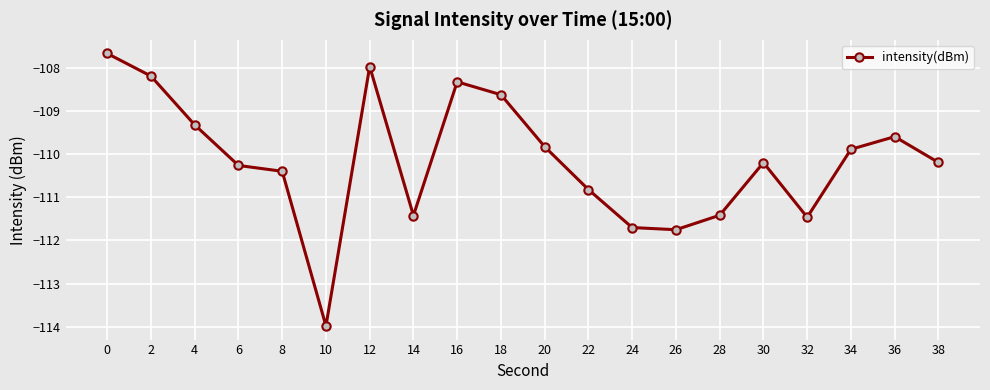

What is the minimum value shown in the chart?

-114.0